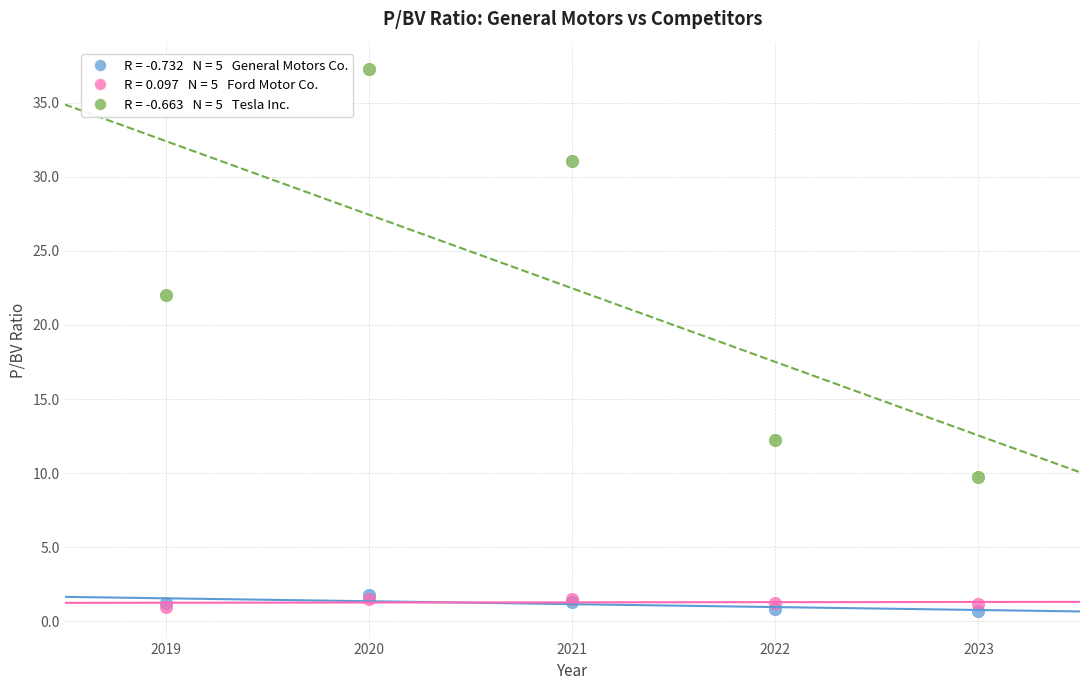

Across all series, what Y value is closest to 18?

22.0